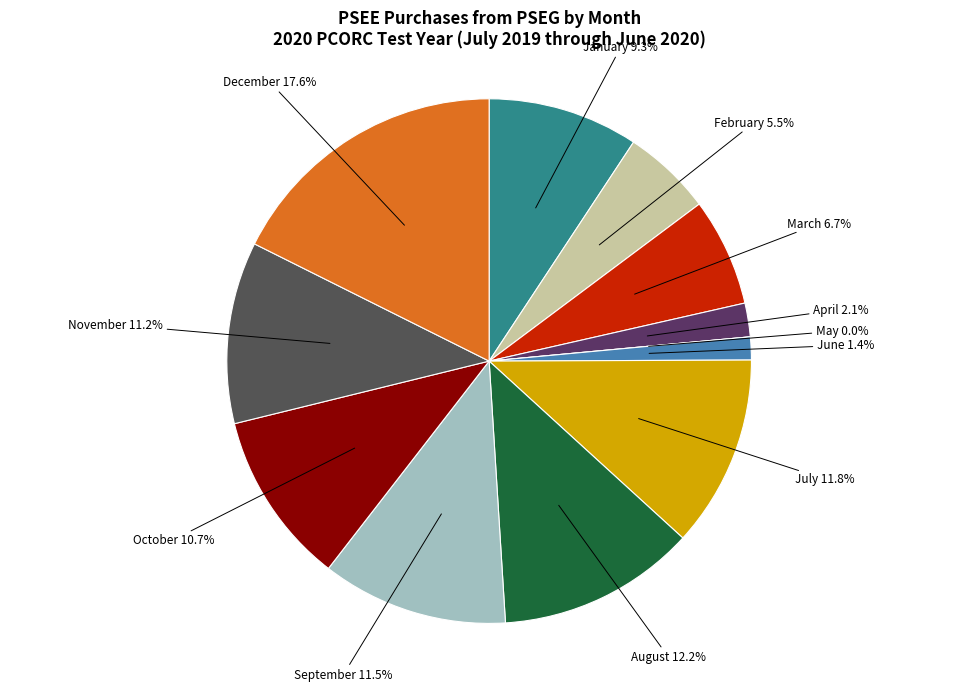

The December slice represents 18% of the pie. True or false?

True